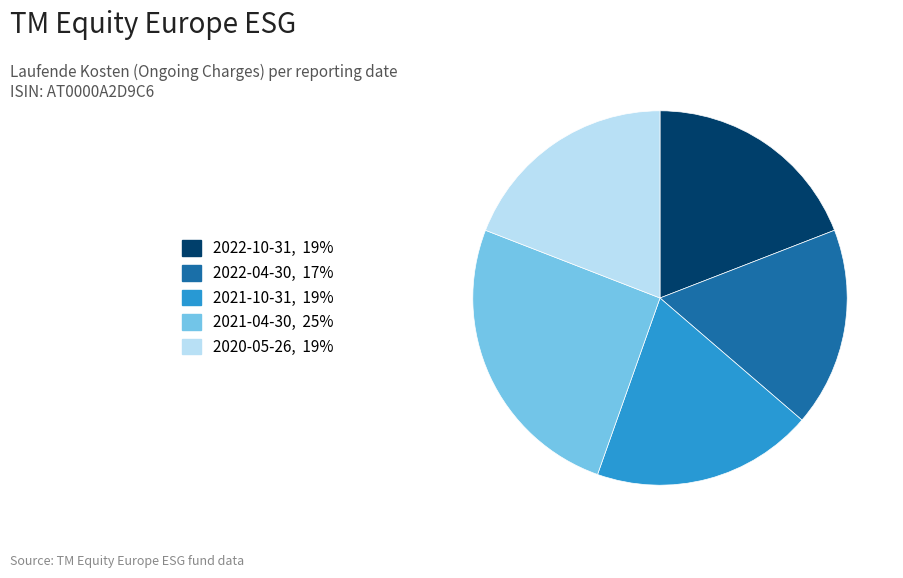

Do 2022-04-30 and 2020-05-26 together represent more than half of the pie?

No